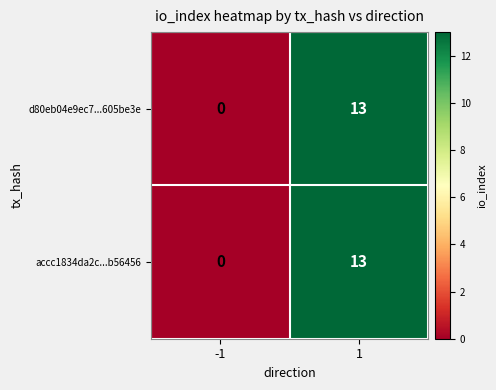

Rank the categories by accc1834da2c...b56456 value from highest to lowest.

1, -1